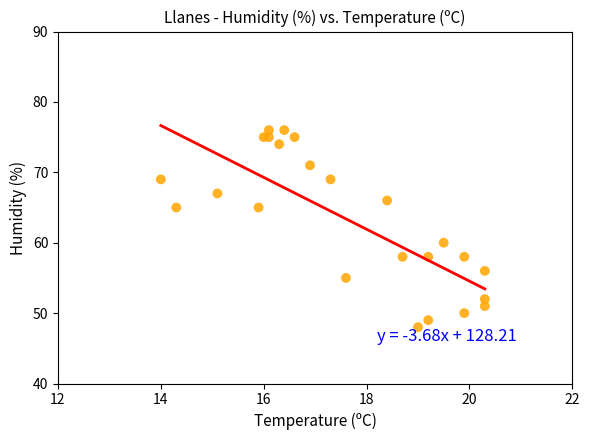

What Y value in the scatter plot is closest to 62?

60